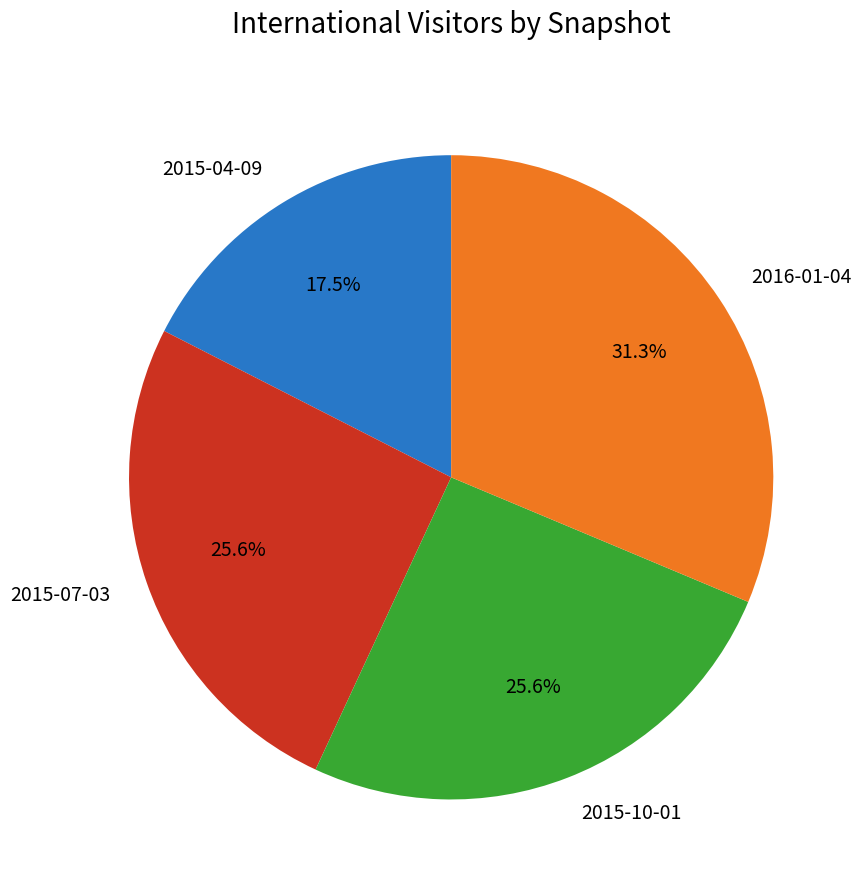

Is there a majority slice in this chart?

No